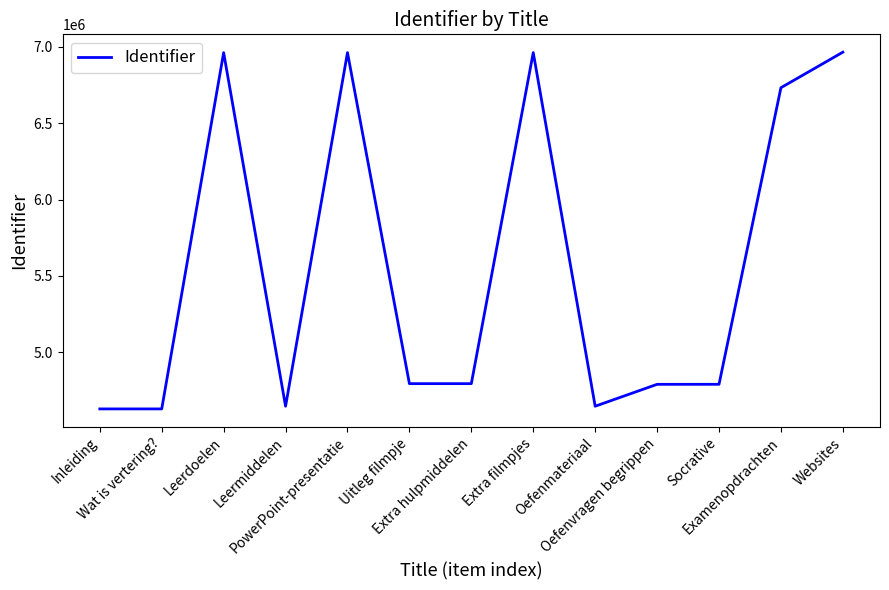

What is the ratio of the value at Uitleg filmpje to the value at Examenopdrachten?

0.7